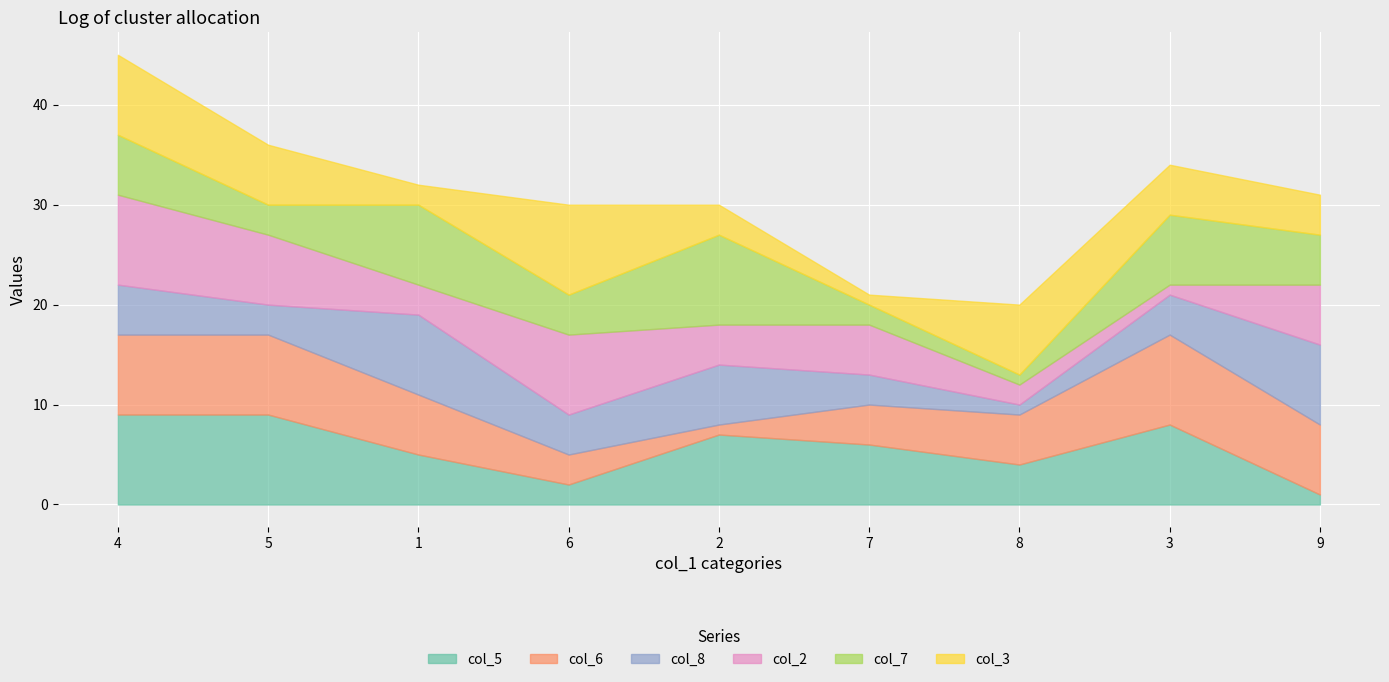

What is the label of the 3rd point from the left?

1